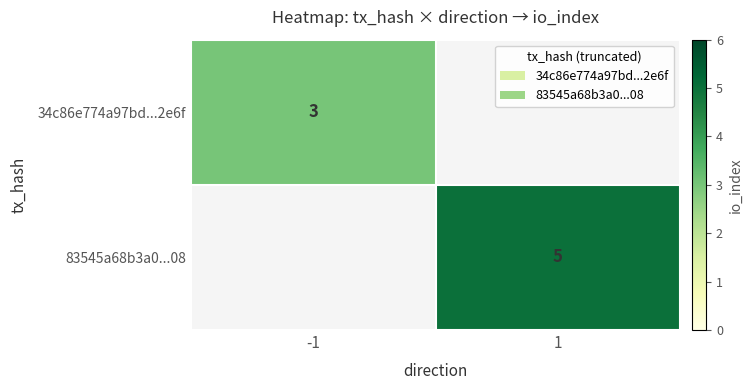

The value of 34c86e774a97bd...2e6f at -1 is 3. True or false?

True